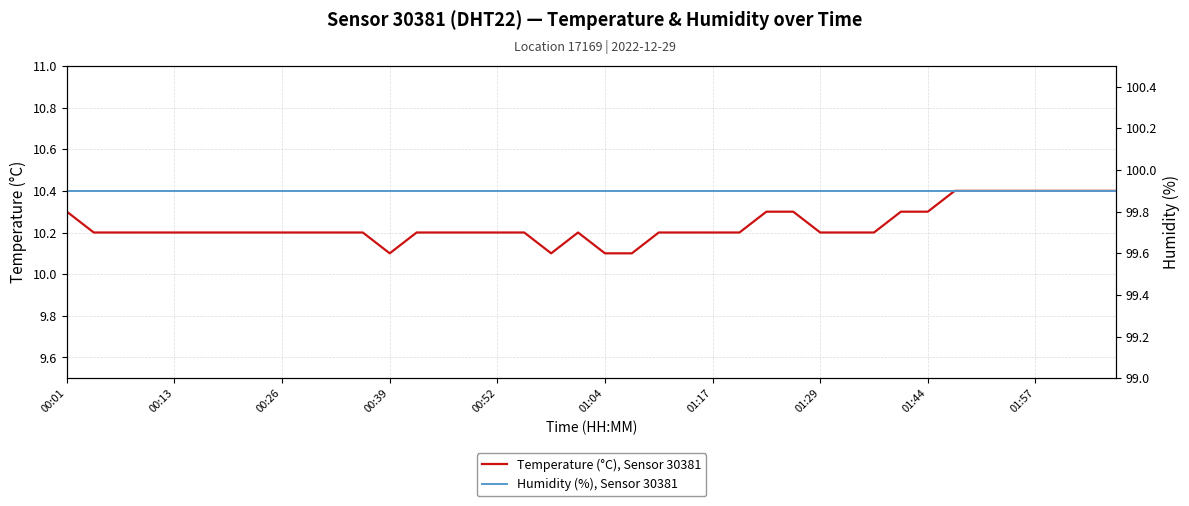

Count the number of categories in the chart.

40